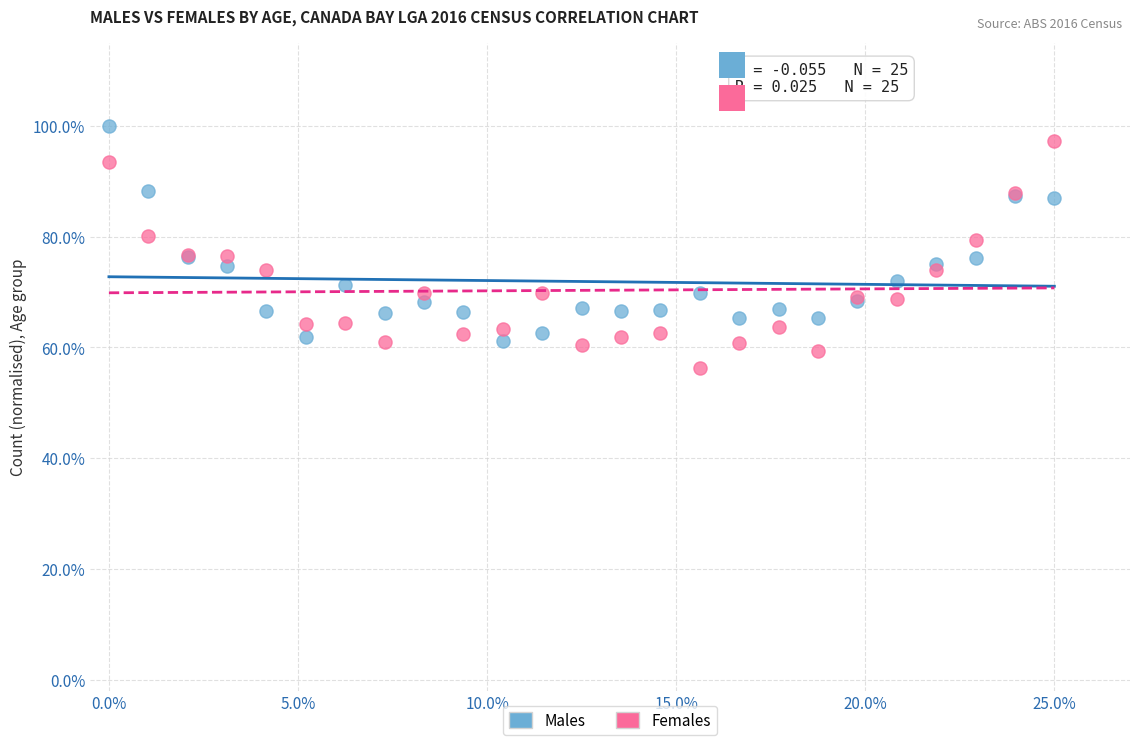

Which series has the widest spread of Y values?

Females